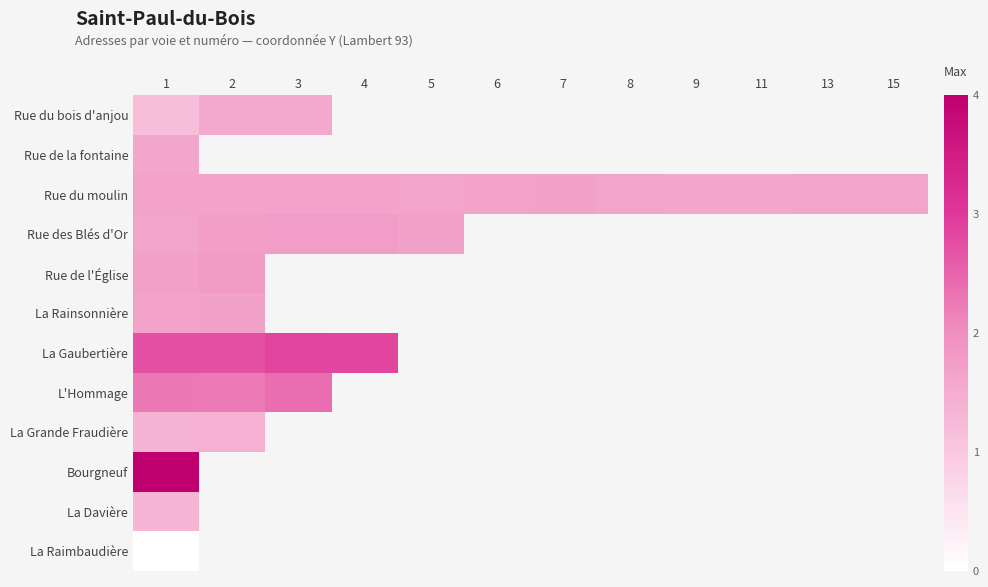

Between 11 and 3, which is larger?

3